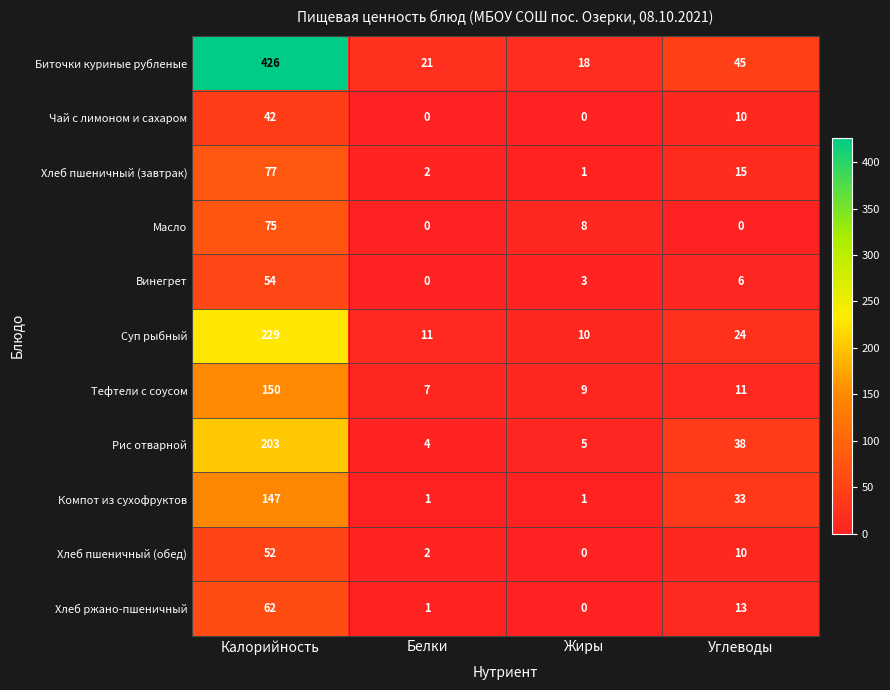

What is the spread (max minus min) of values at Углеводы?

45